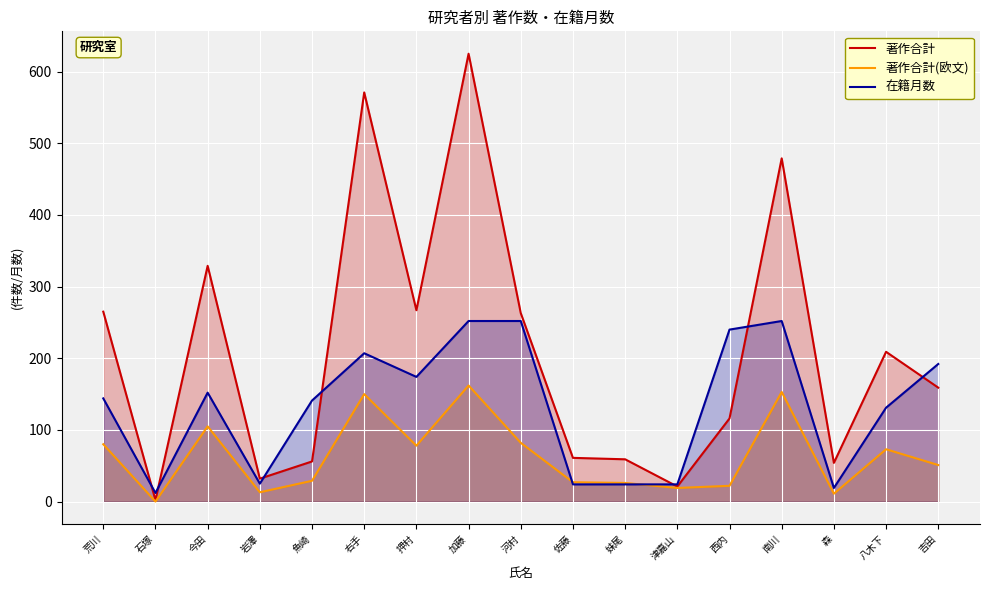

At which category does 著作合計(欧文) reach its first local peak?

今田